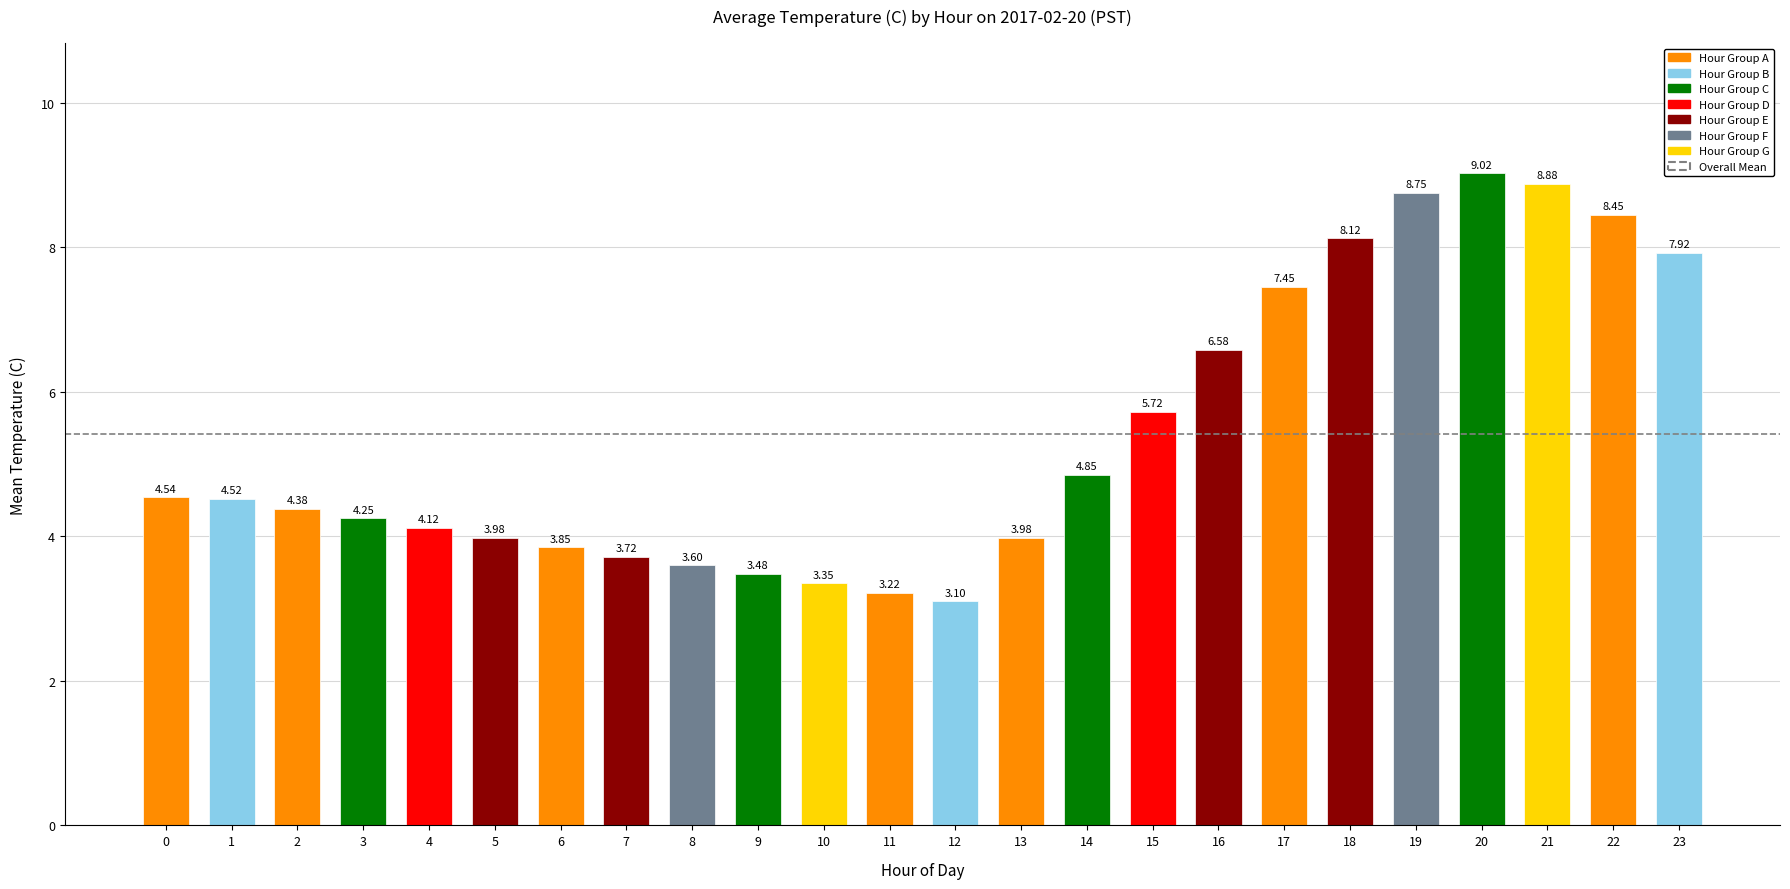

What is the greatest value displayed?

9.0